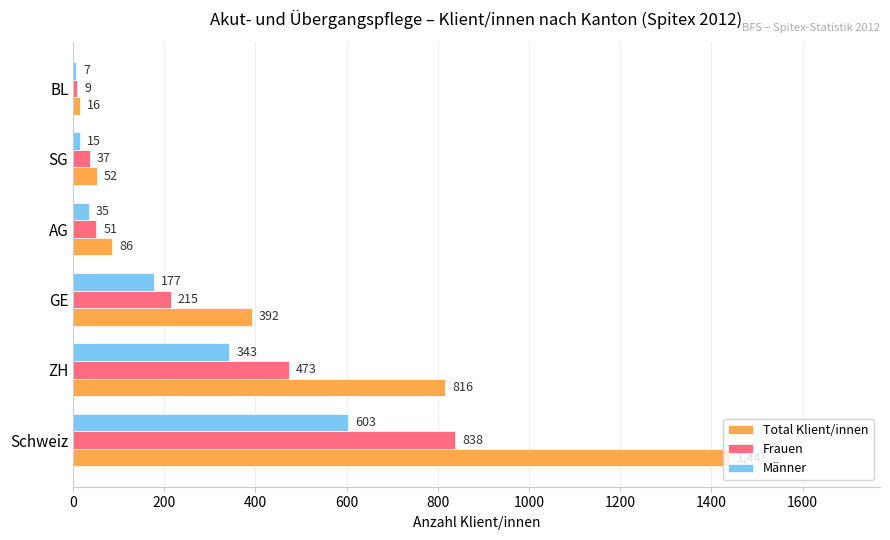

Which series has the widest spread of values?

Total Klient/innen